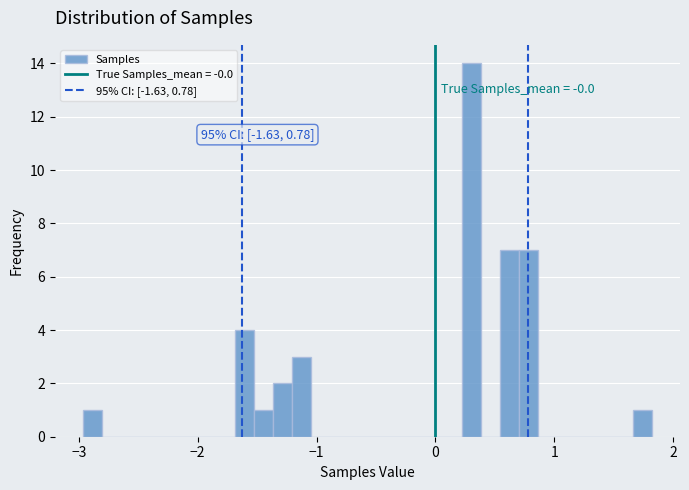

Around what value on the x-axis is the tallest bar? Give the approximate position of its centre, as read against the axis.

0.3